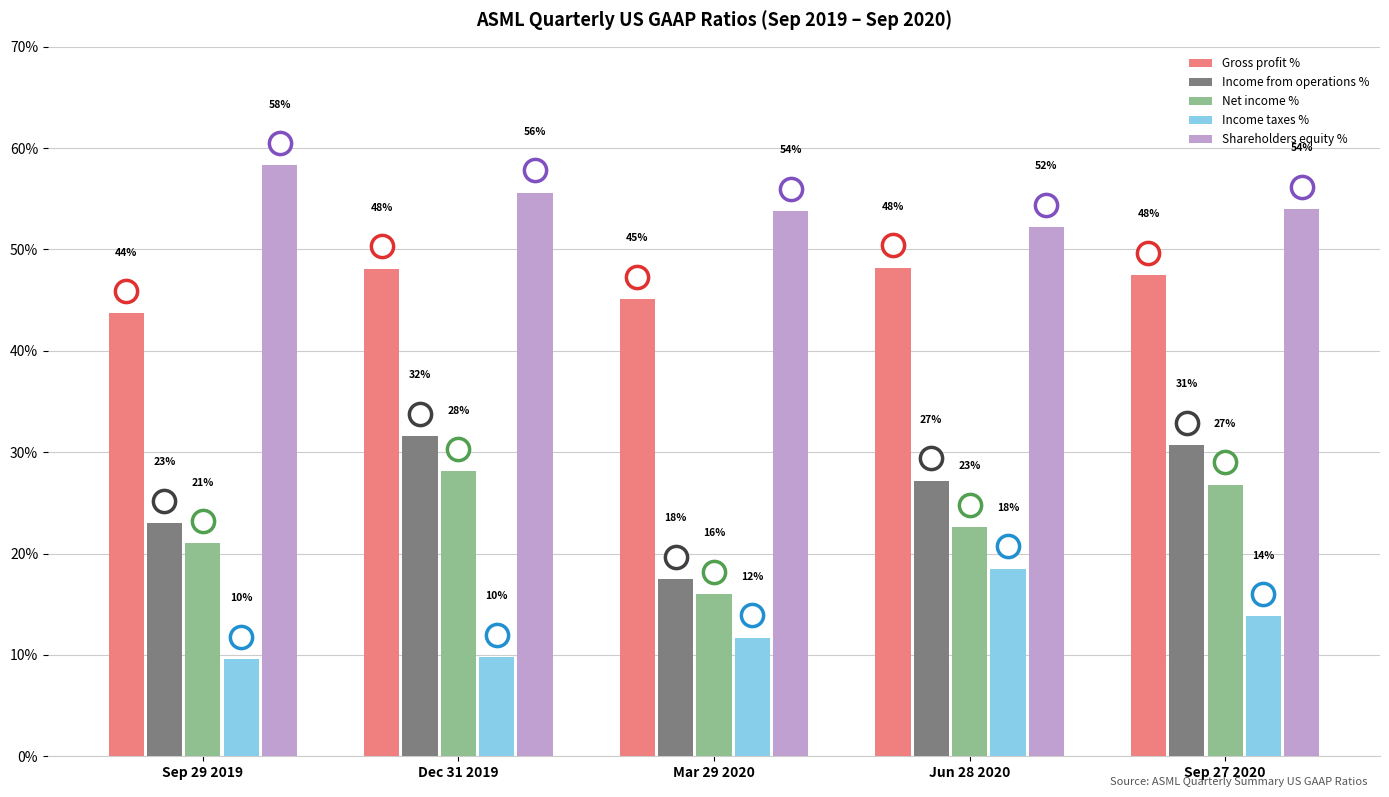

What are all the series names shown in the legend?

Gross profit %, Income from operations %, Net income %, Income taxes %, Shareholders equity %